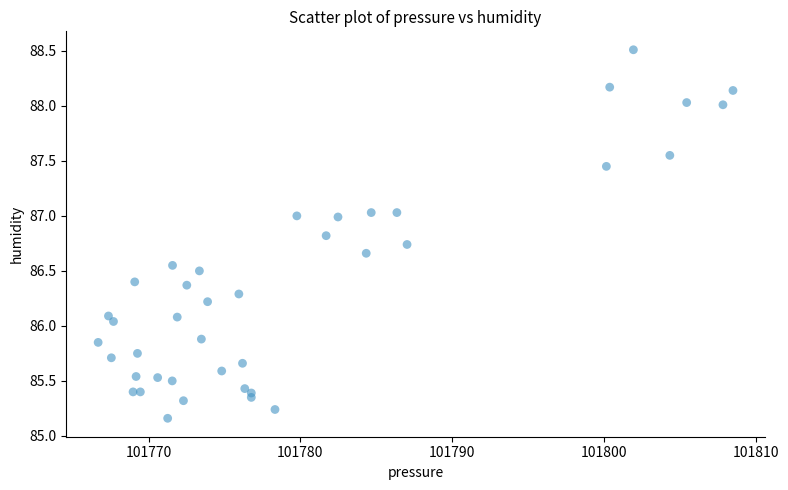

What is the range of X values (max minus min)?

41.8